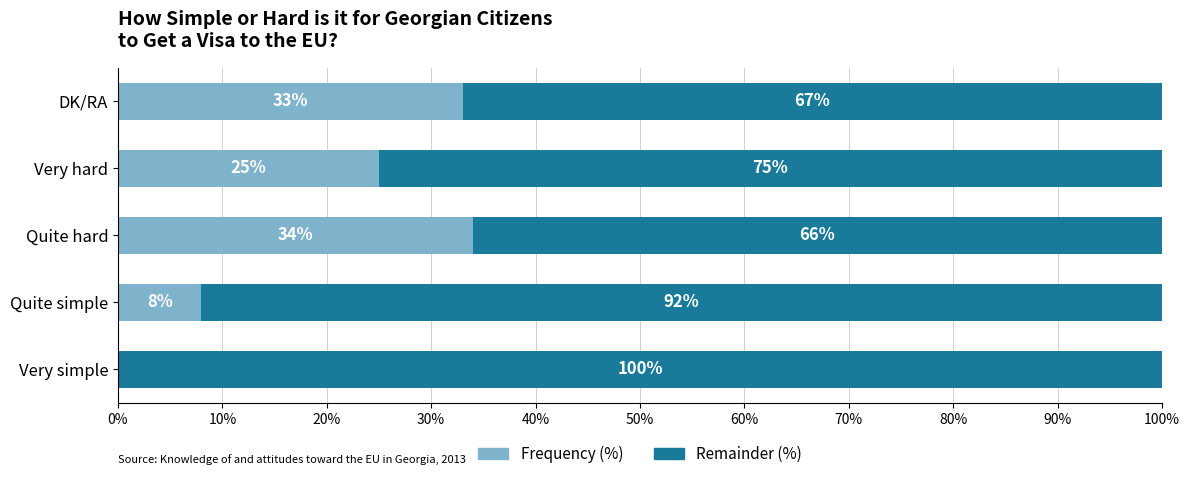

At which label is Frequency (%) closest to 17?

Very hard